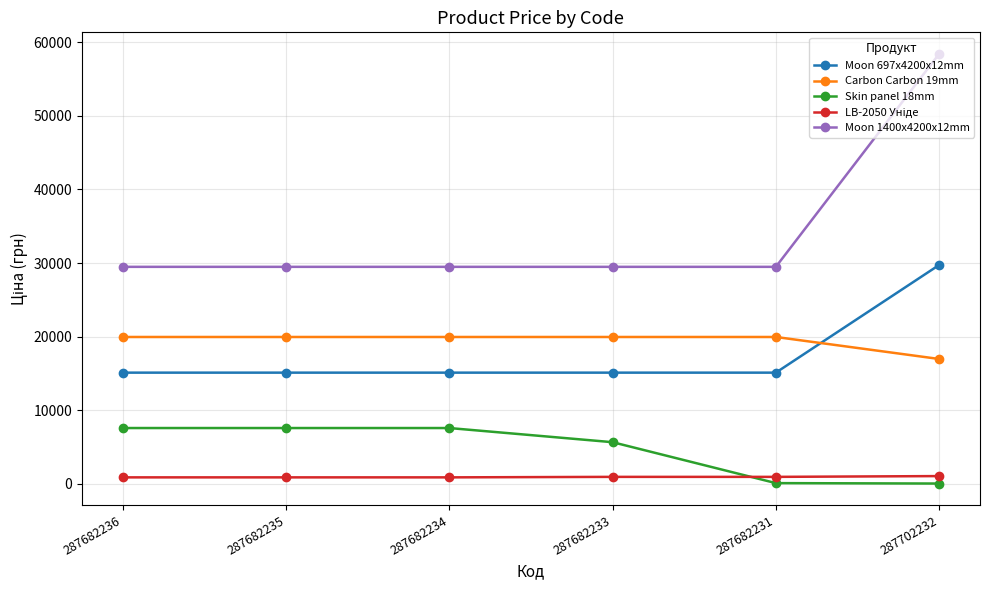

What is the sum of all Carbon Carbon 19mm values?

116797.2